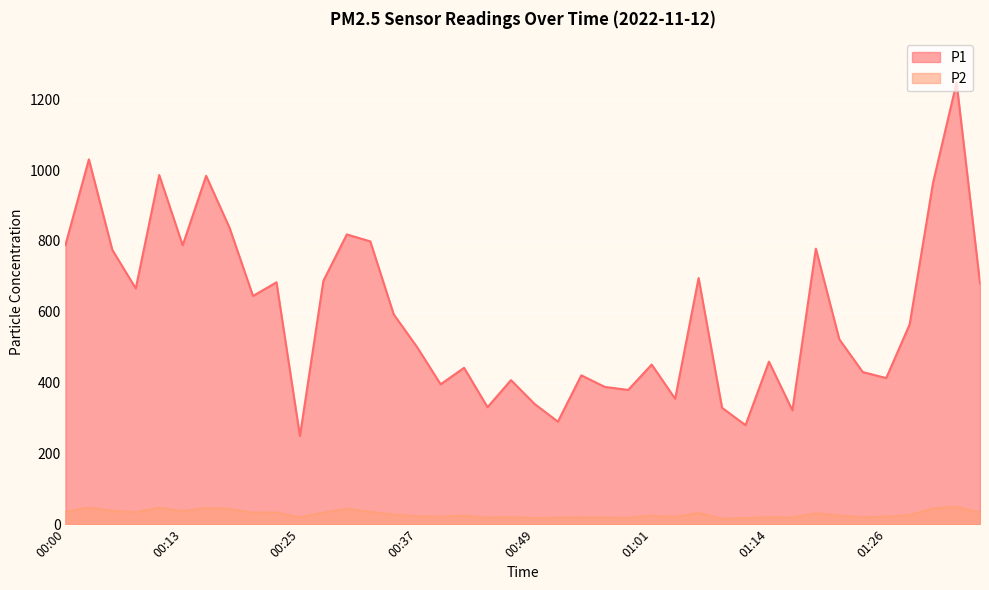

Which category has the highest value in the P2 series?

01:33